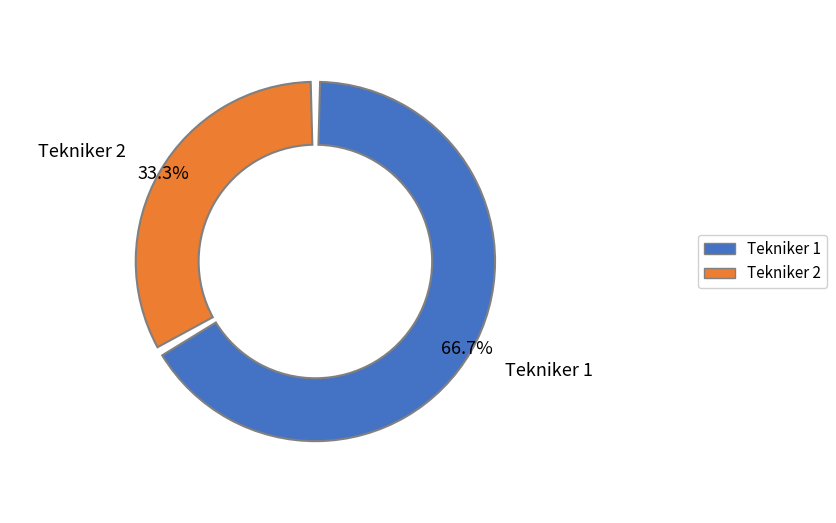

Is the sum of Tekniker 2 and Tekniker 1 greater than half?

Yes